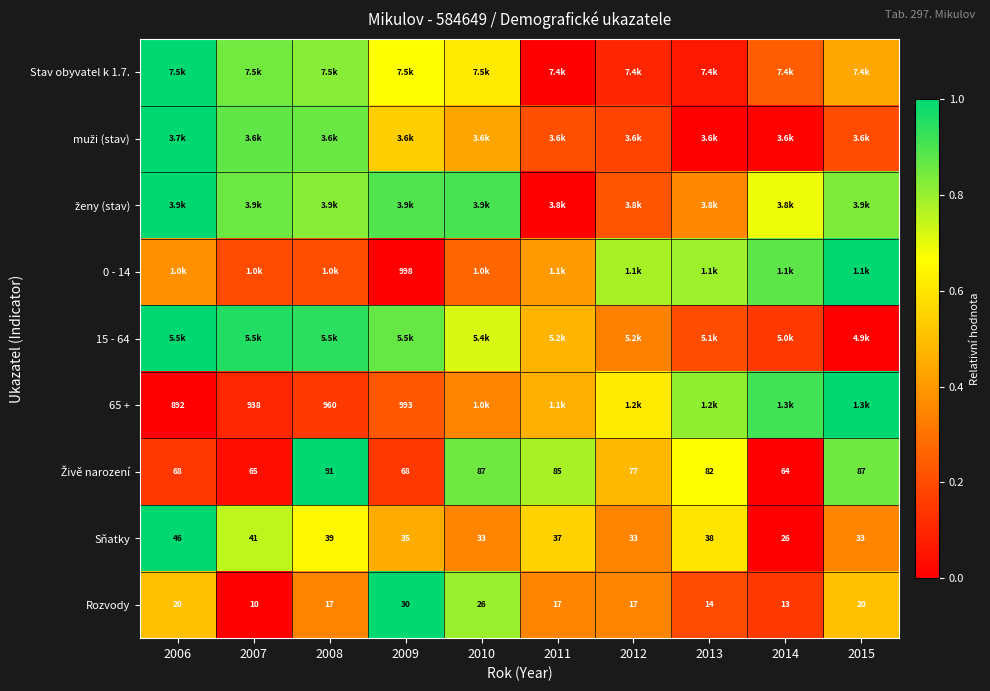

Is it true that 0 - 14 equals 0.2 at 2015?

False